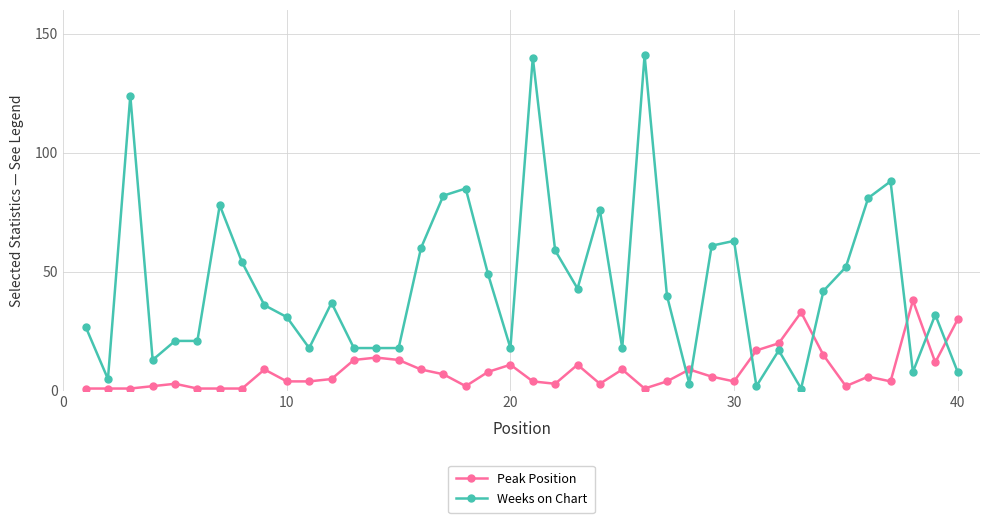

What is the smallest value displayed?

1